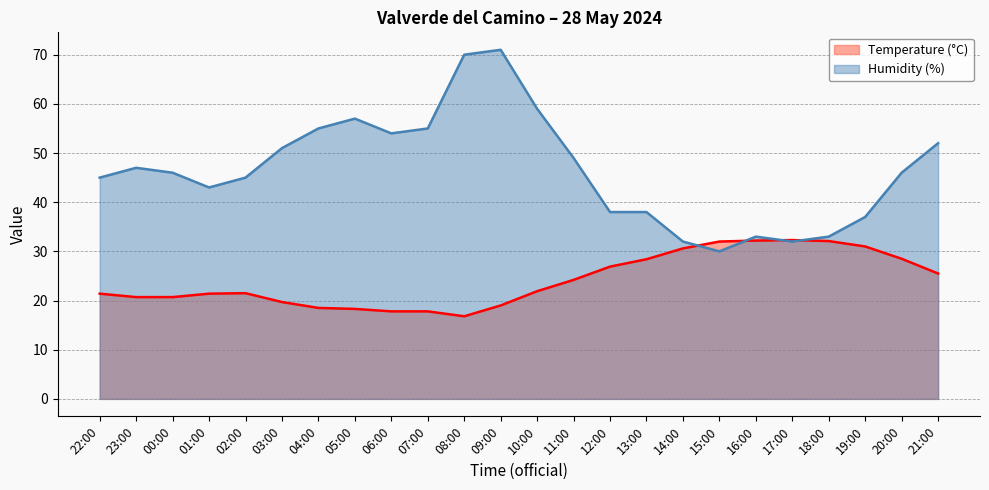

Which label corresponds to the smallest value in the chart?

08:00